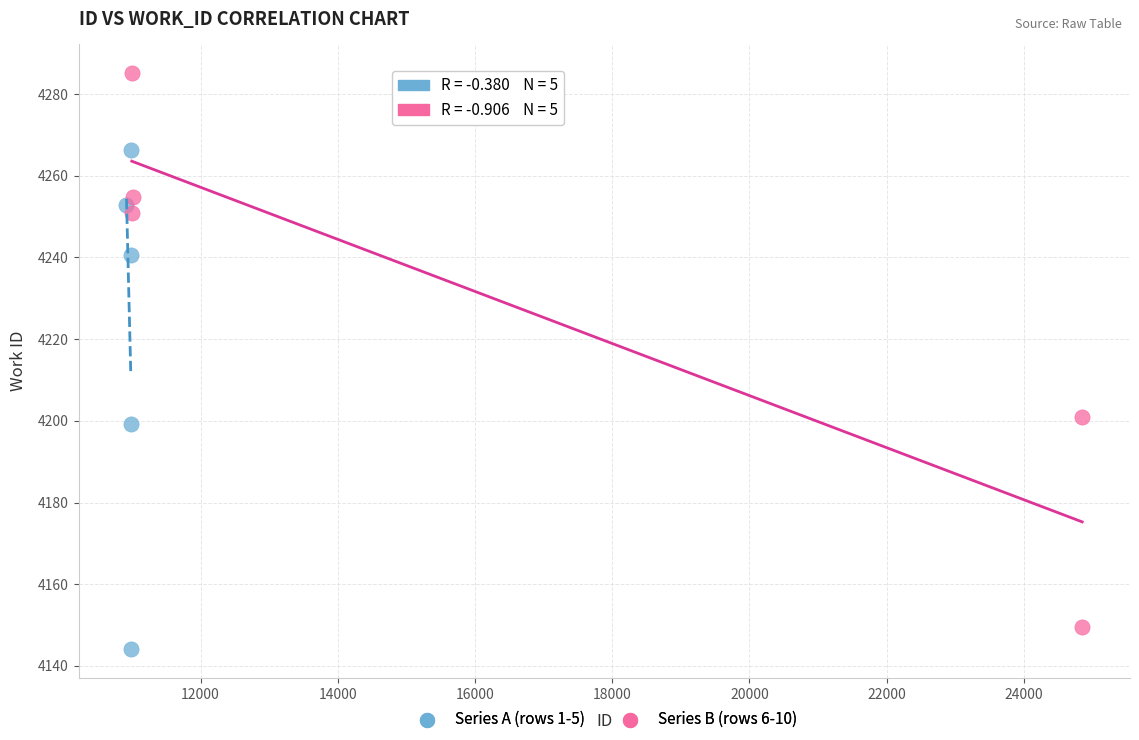

Which series has the widest spread of Y values?

Series B (rows 6-10)